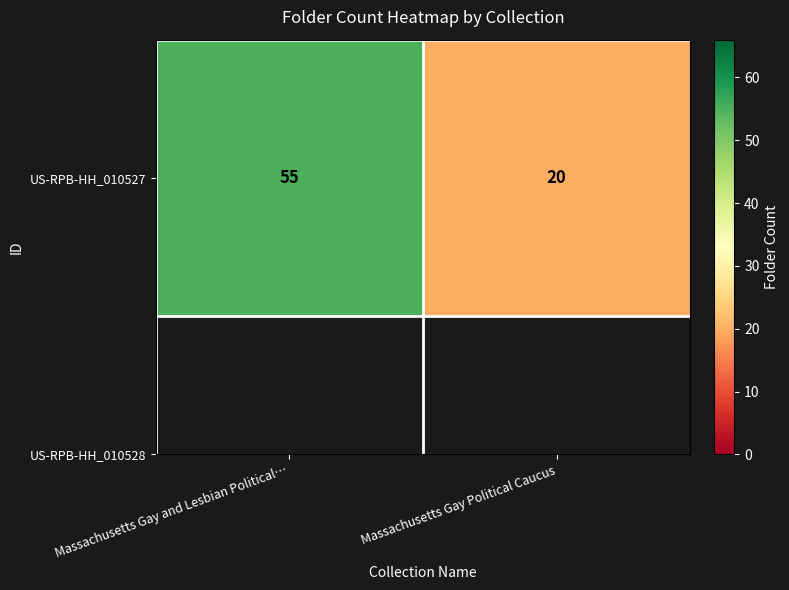

How many categories are shown in the chart?

2